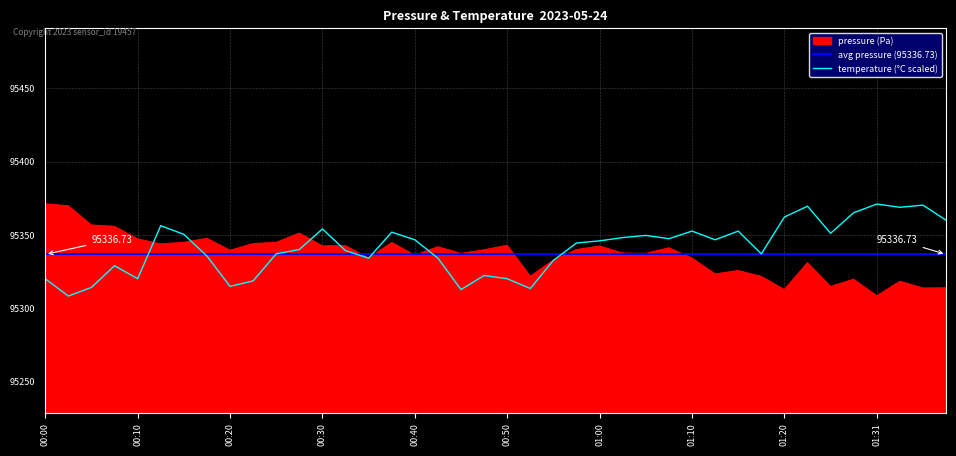

At which label does pressure first exceed 95339?

00:00